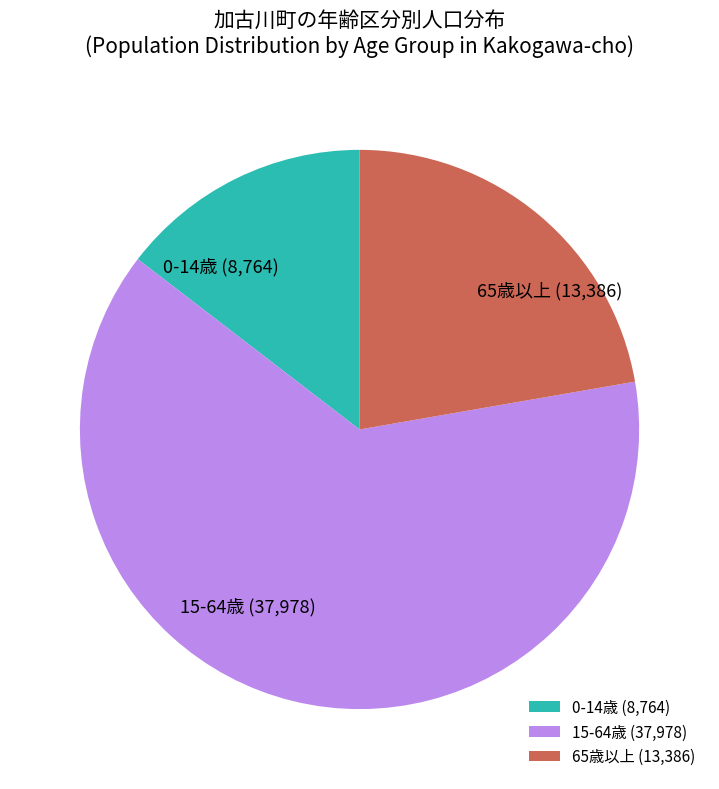

How many slices are in this pie chart?

3